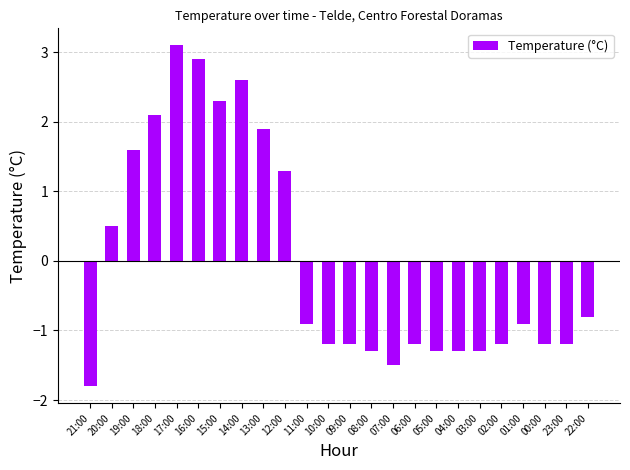

True or false: the data shows -1.2 at 06:00.

True